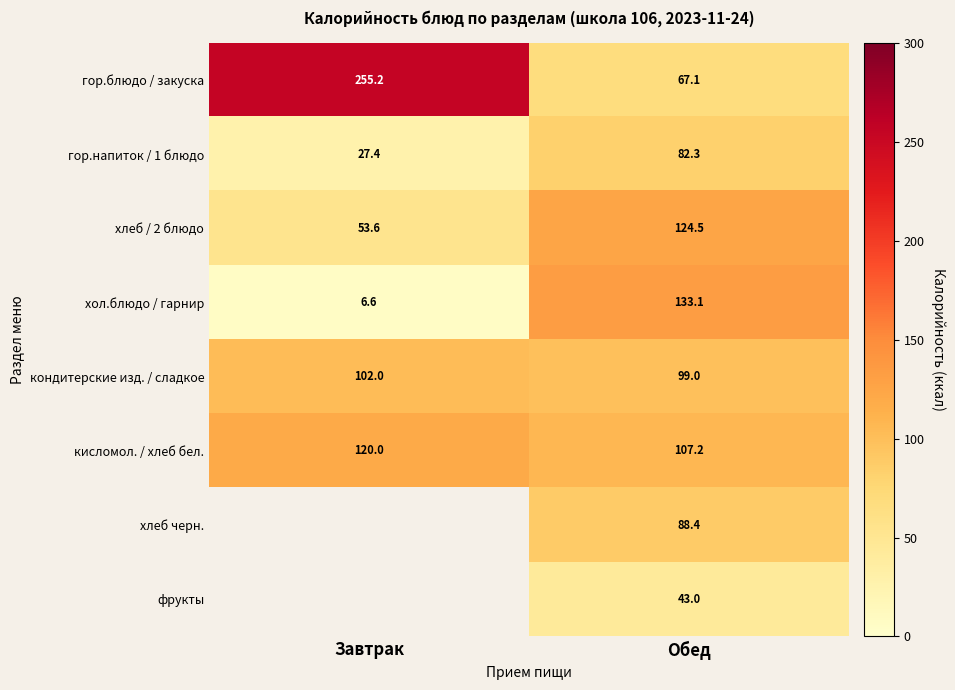

Read the кондитерские изд. / сладкое value at Завтрак.

102.0